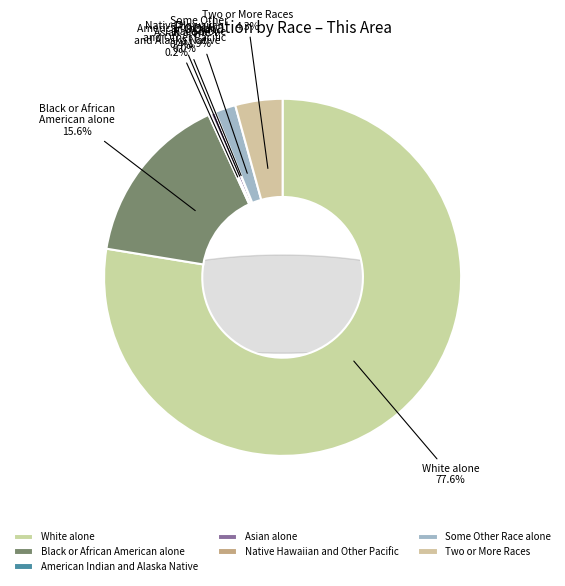

Does any single category account for the majority?

Yes